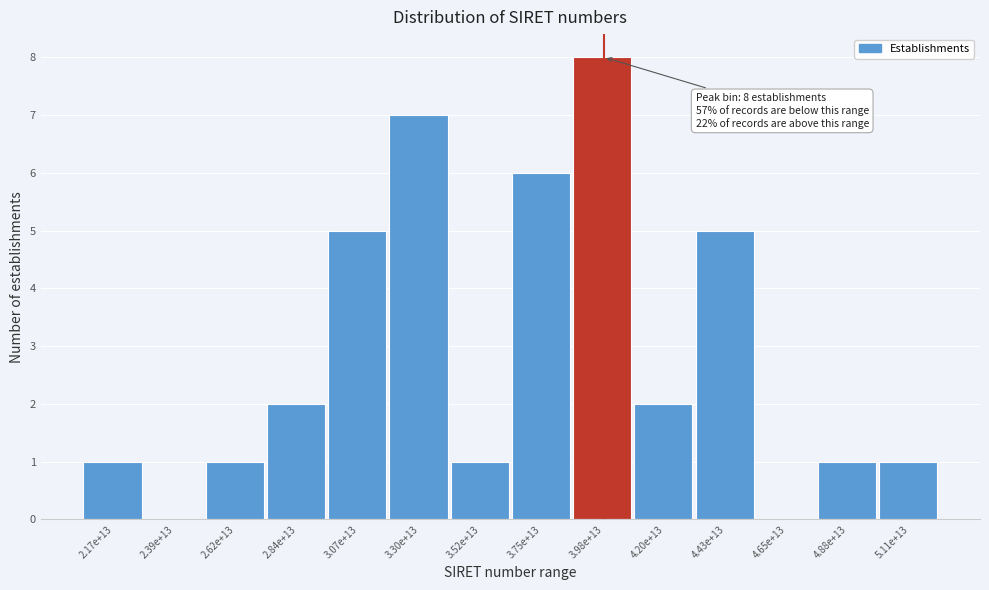

Reading right to left, extract all data points from this chart.

5.11e+13=1	4.88e+13=1	4.65e+13=0	4.43e+13=5	4.20e+13=2	3.98e+13=8	3.75e+13=6	3.52e+13=1	3.30e+13=7	3.07e+13=5	2.84e+13=2	2.62e+13=1	2.39e+13=0	2.17e+13=1